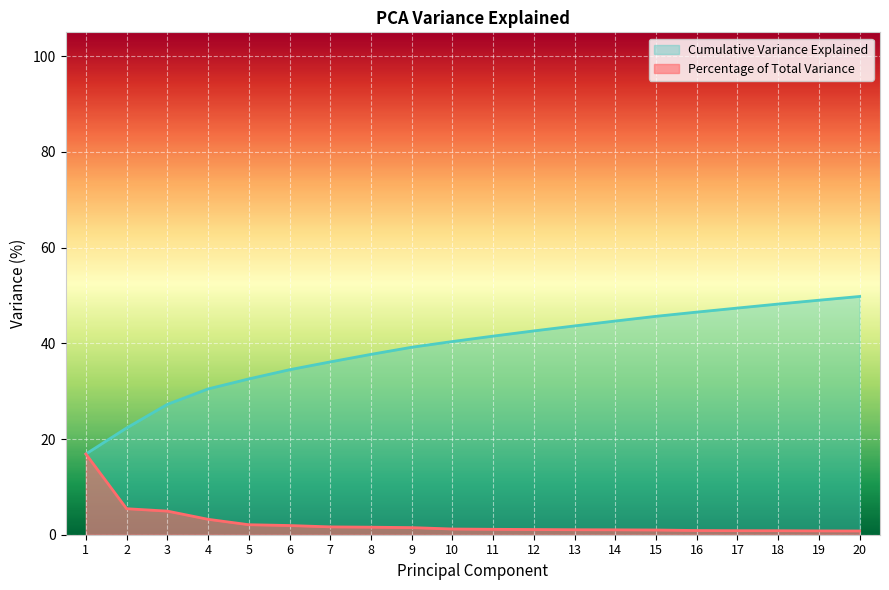

True or false: Cumulative Variance Explained has more than 0 points higher than both neighbors.

False